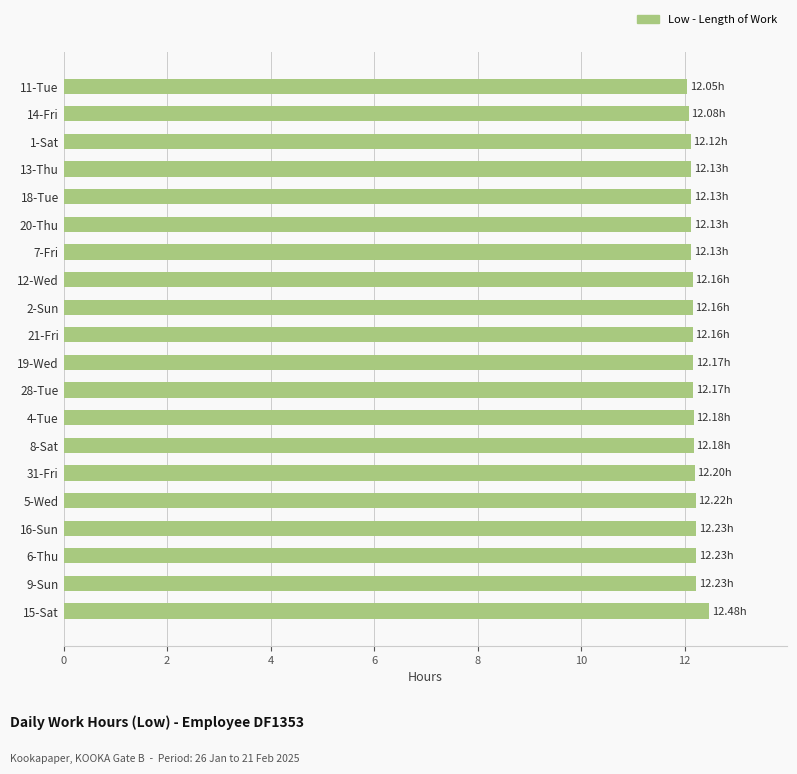

What is the ratio of the value at 13-Thu to the value at 15-Sat?

1.0